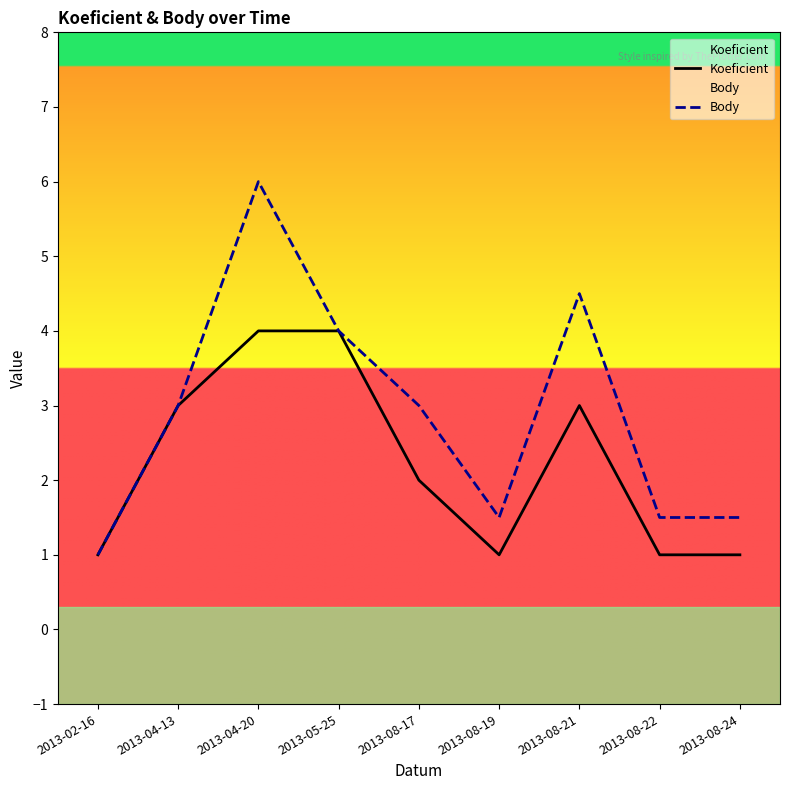

Where does the Body series first go above 3?

2013-04-20